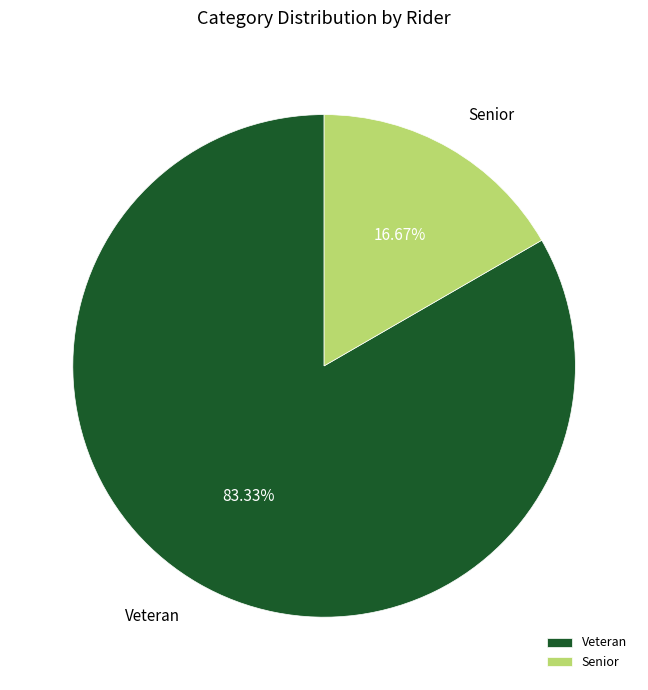

What percentage do Senior and Veteran together represent?

100.0%